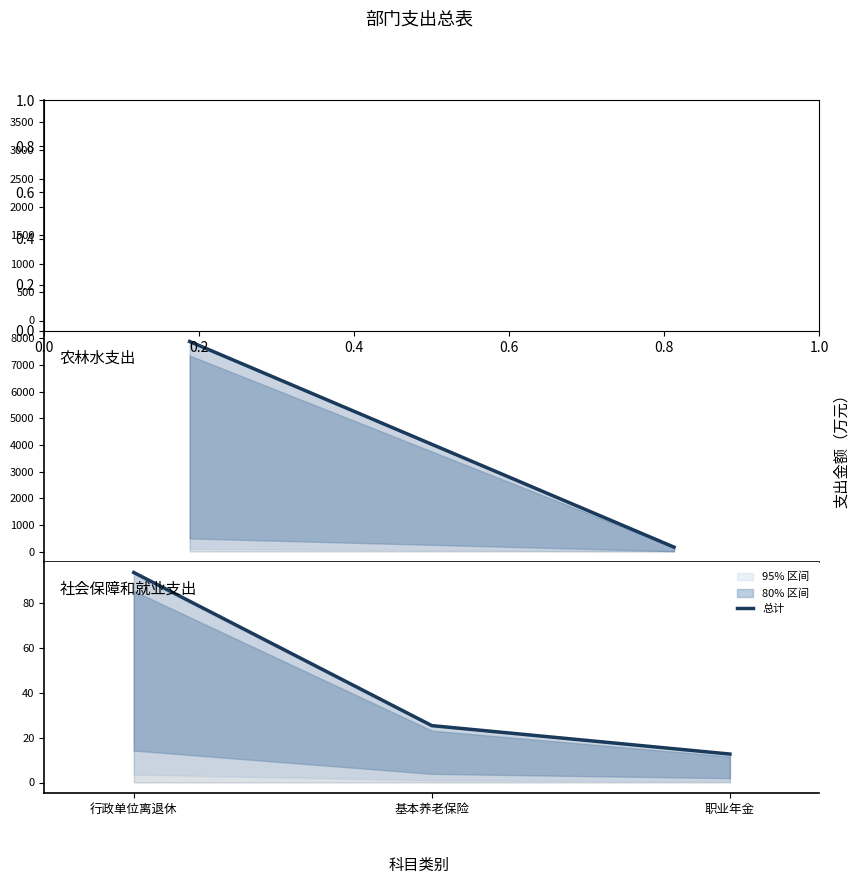

What is the change in value from 基本养老保险 to 职业年金?

-12.7